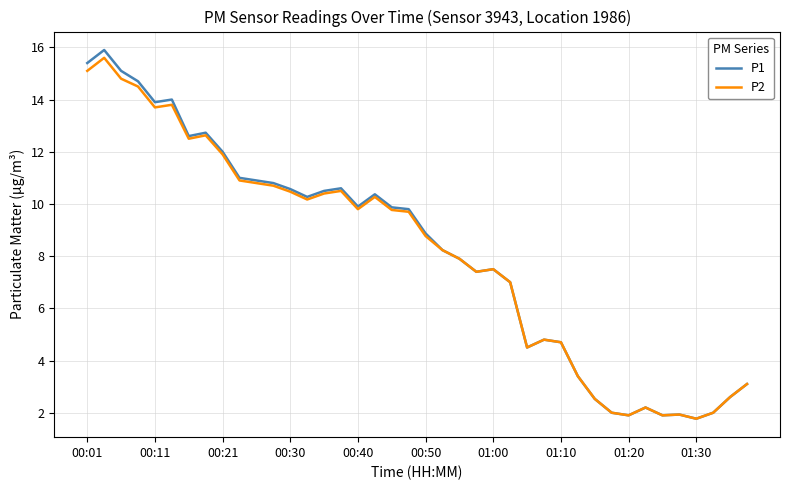

What is the maximum value shown in the chart?

15.9